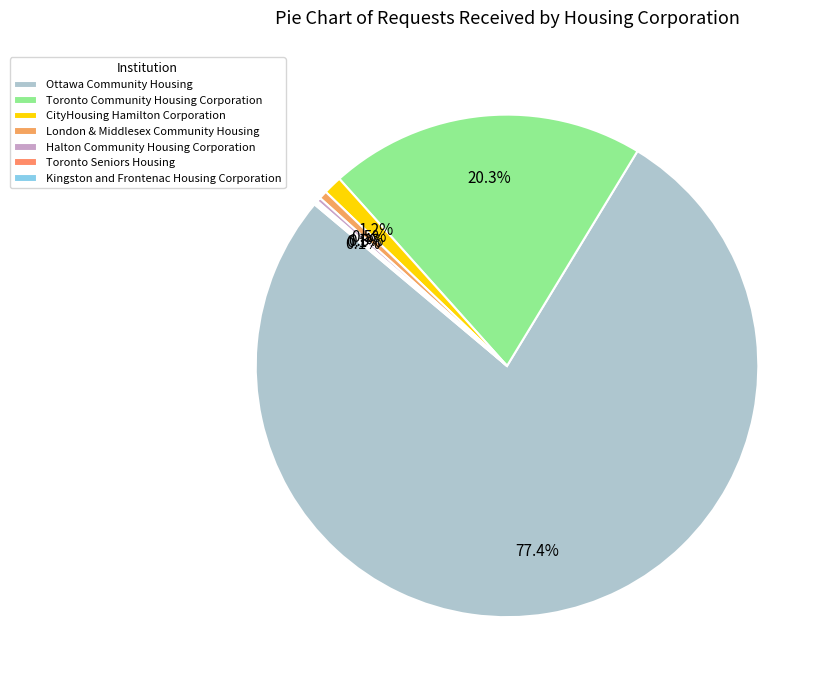

What percentage is the CityHousing Hamilton Corporation slice, to the nearest percent?

1%